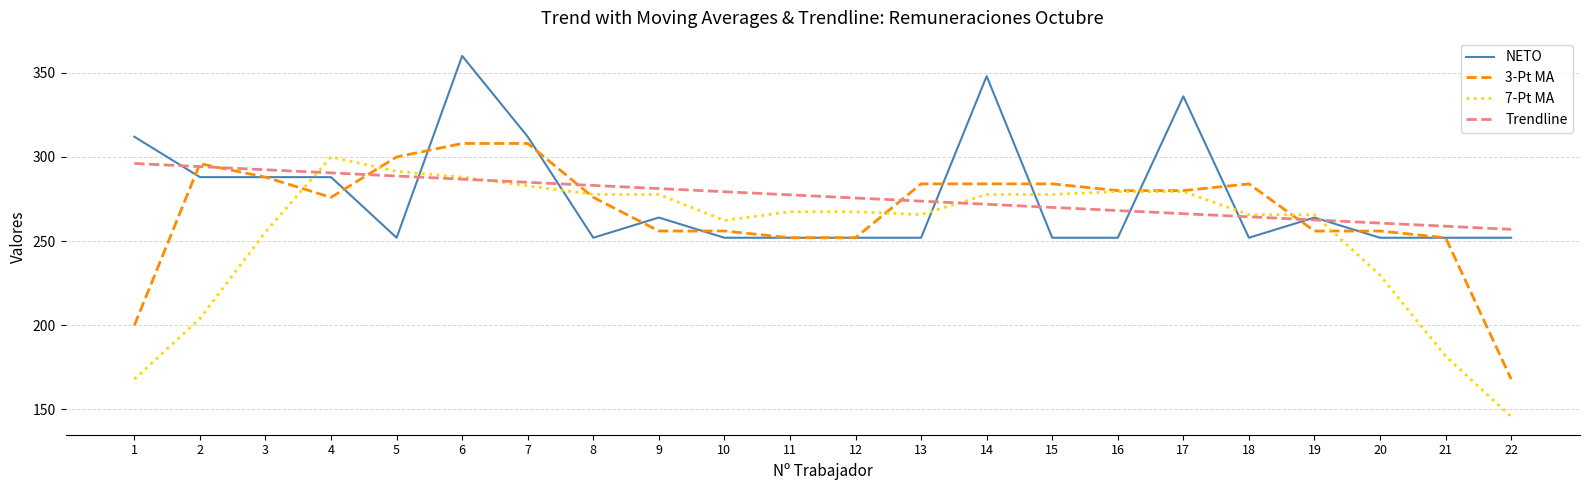

Is the value of Trendline at 15 greater than the value of NETO at 11?

Yes